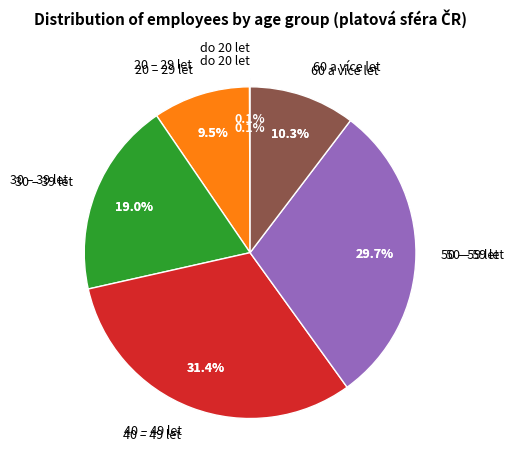

To the nearest percent, what percentage of the pie is 60 a více let?

10%